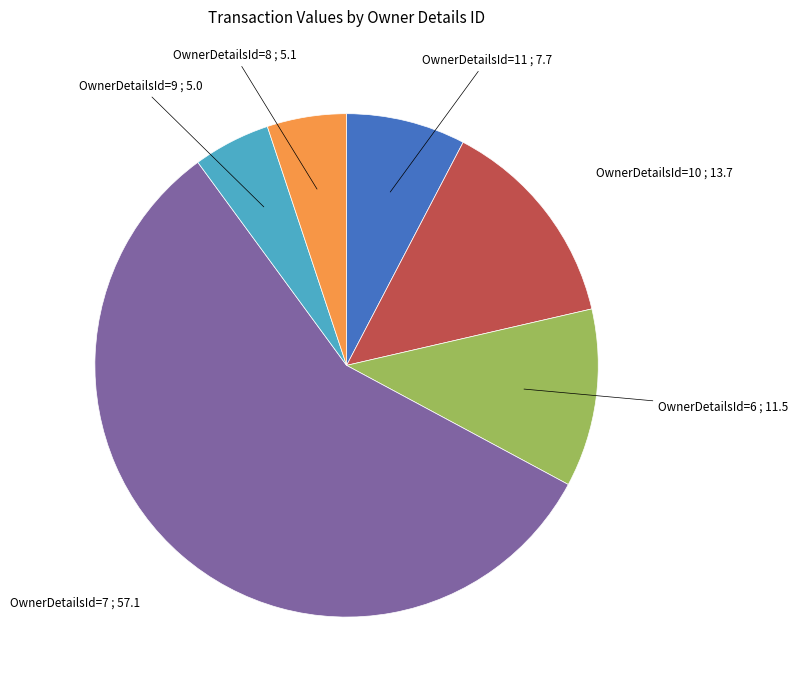

Is there a majority slice in this chart?

Yes